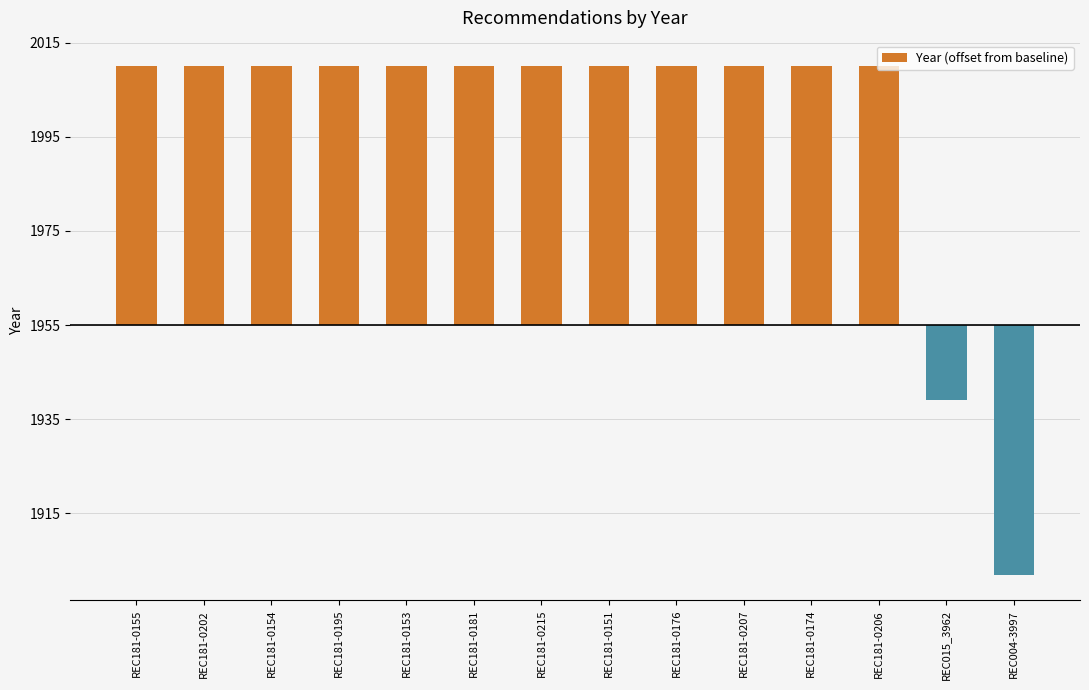

What is the smallest value displayed?

-53